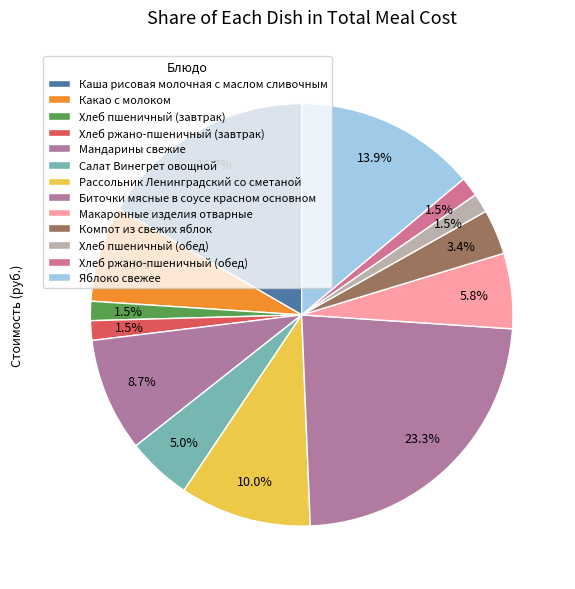

Between Яблоко свежее and Салат Винегрет овощной, which is larger?

Яблоко свежее